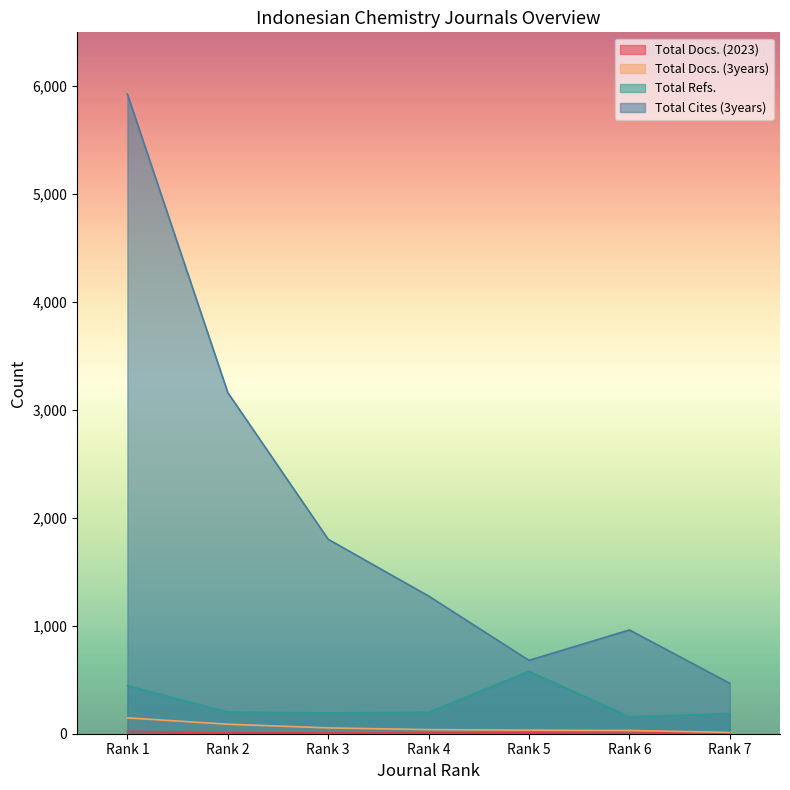

How many distinct data groups are displayed?

4